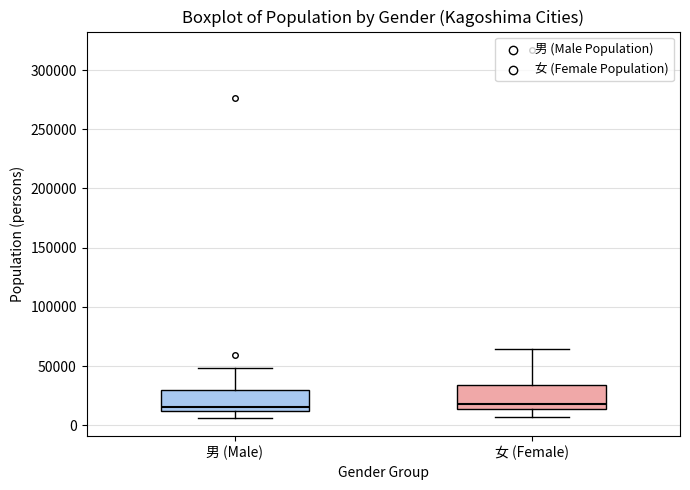

Where is the lower edge of the box for 女 (Female) on the y-axis? The values are not printed on the chart, so give them approximately, as read against the axis.

15000